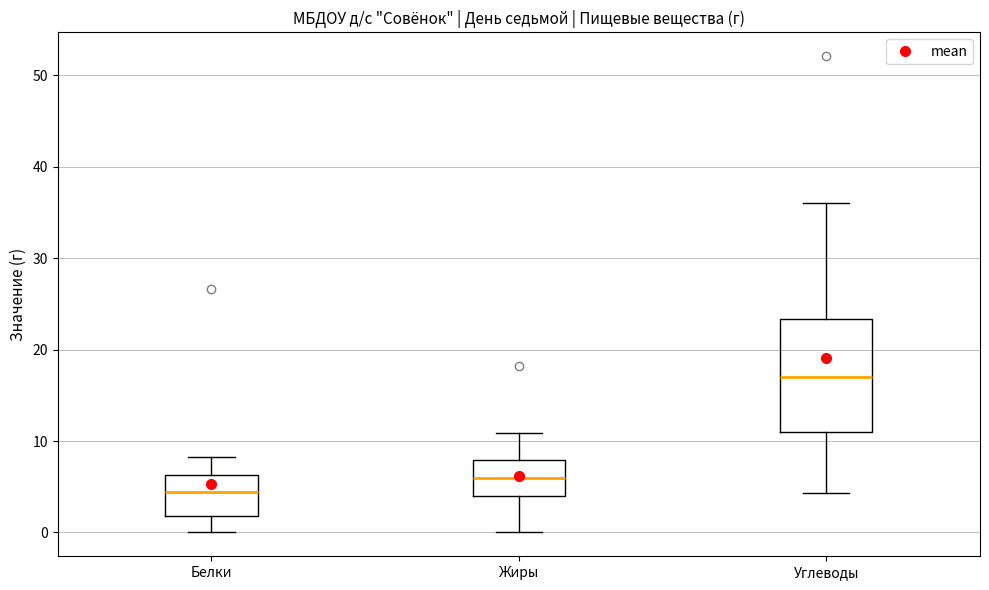

Which box is the tallest, from its lower edge to its upper edge?

Углеводы